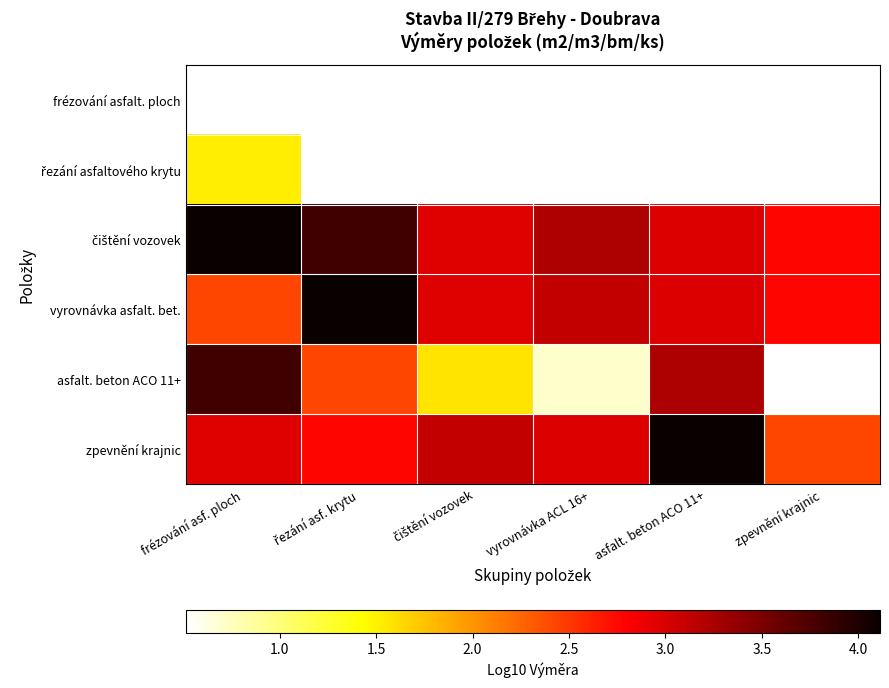

Which label corresponds to the smallest value in the chart?

frézování asf. ploch